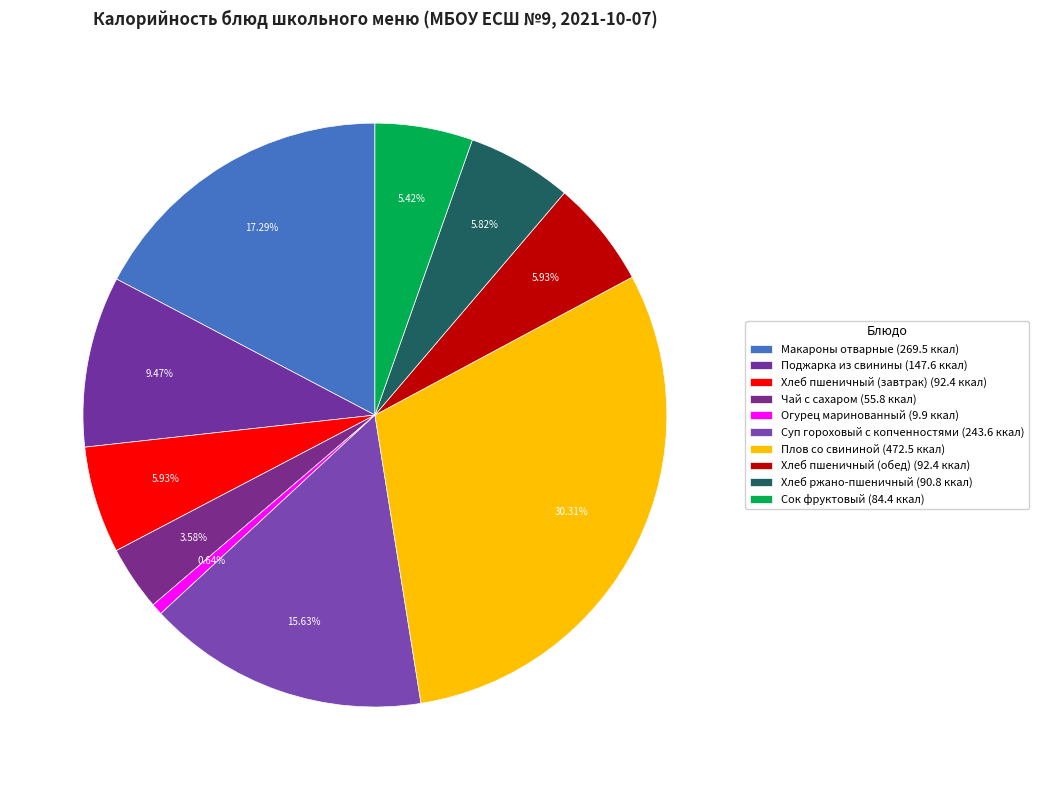

Count the number of slices in the pie.

10